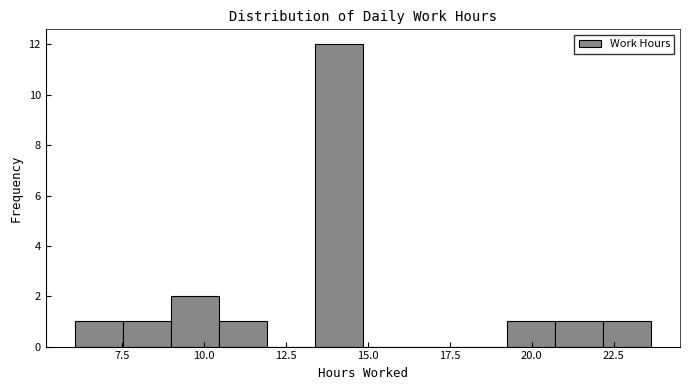

Around what value on the x-axis is the tallest bar? Give the approximate position of its centre, as read against the axis.

14.0